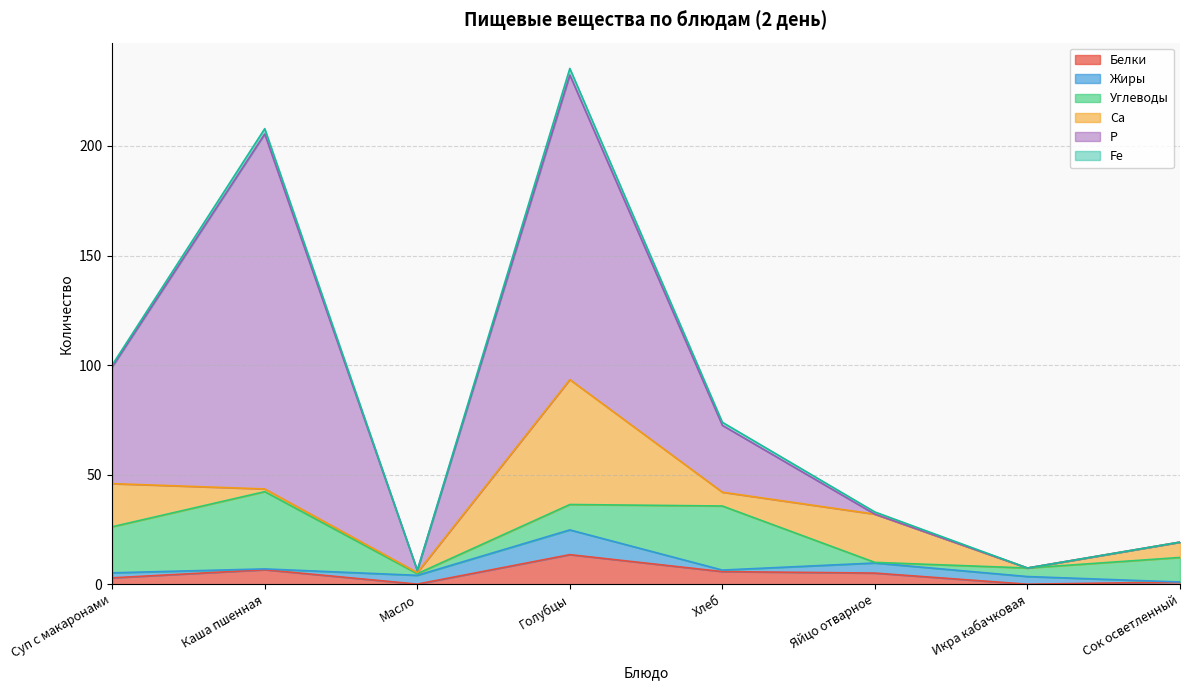

What position from the left is Масло?

3